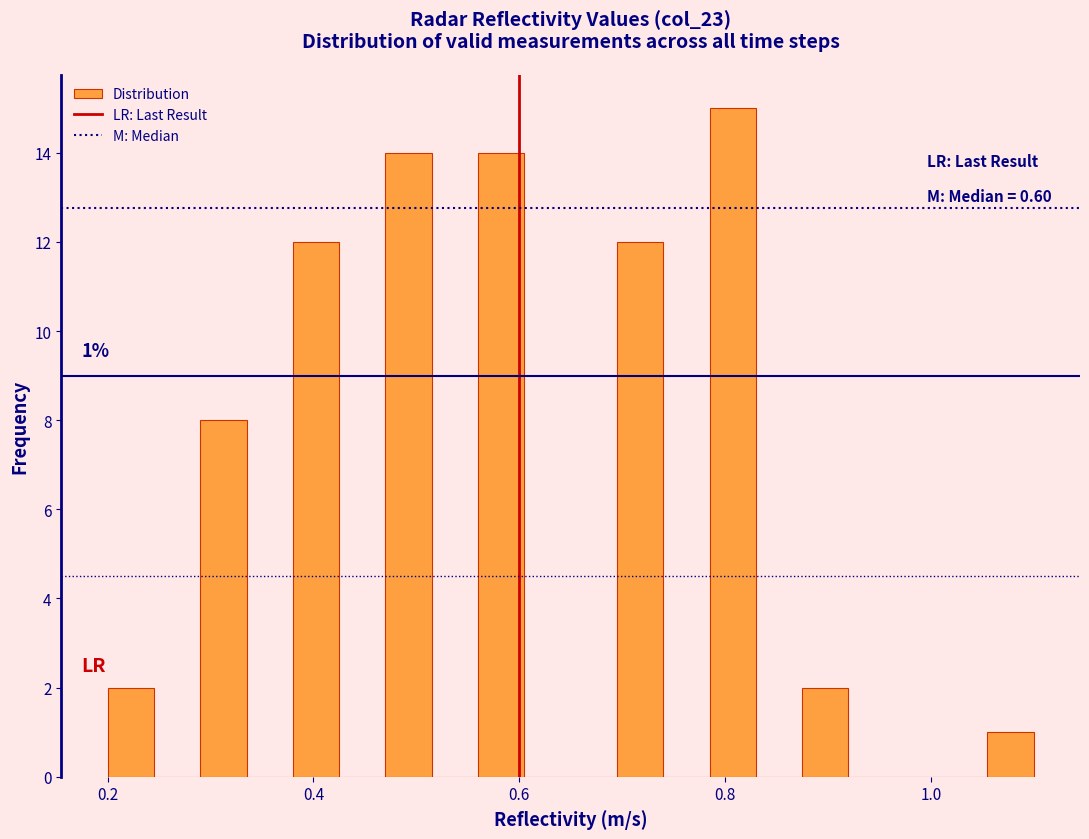

Read against the x-axis, roughly where is the centre of the tallest bar?

0.80